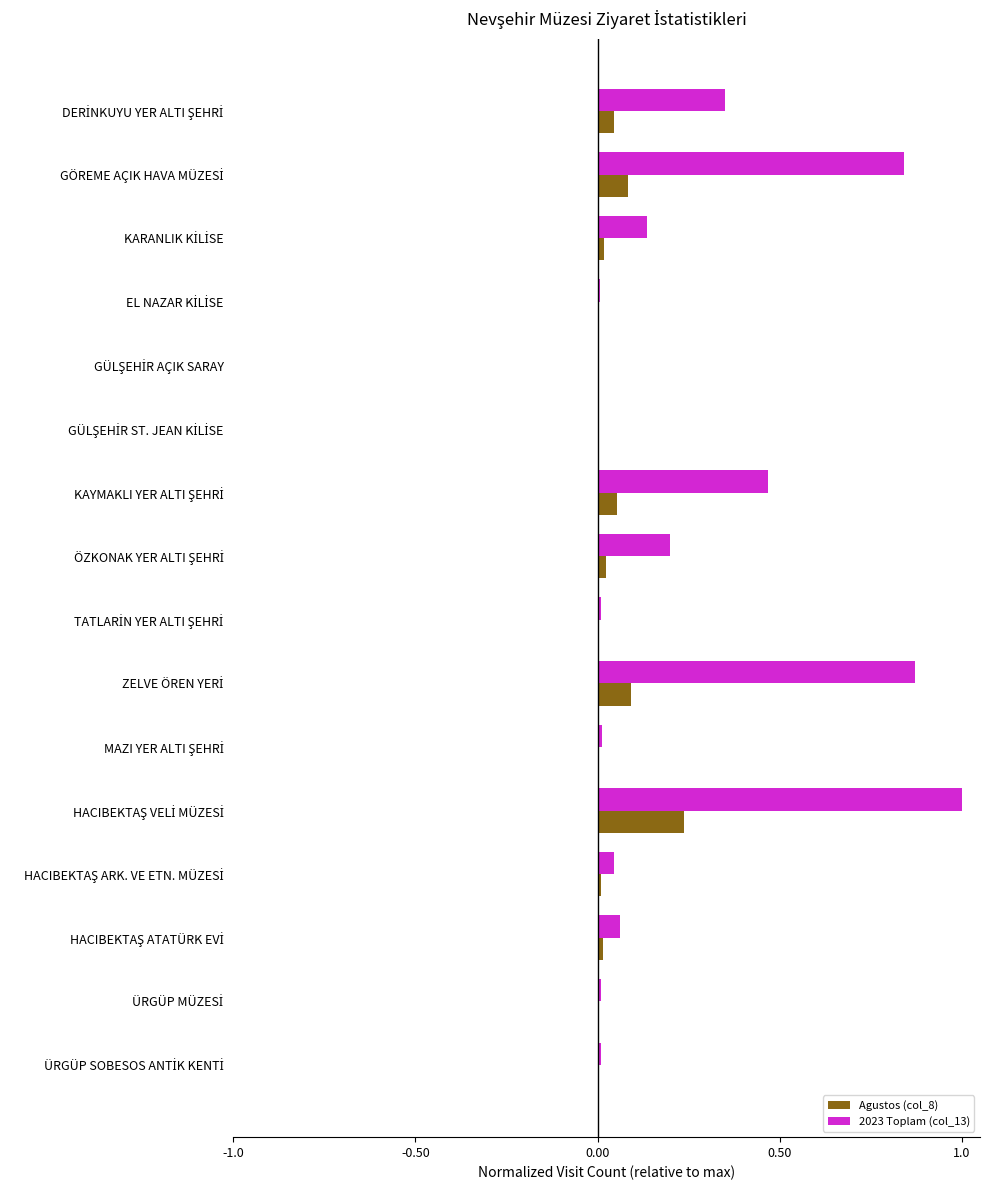

Which series has the largest total across all categories?

2023 Toplam (col_13)